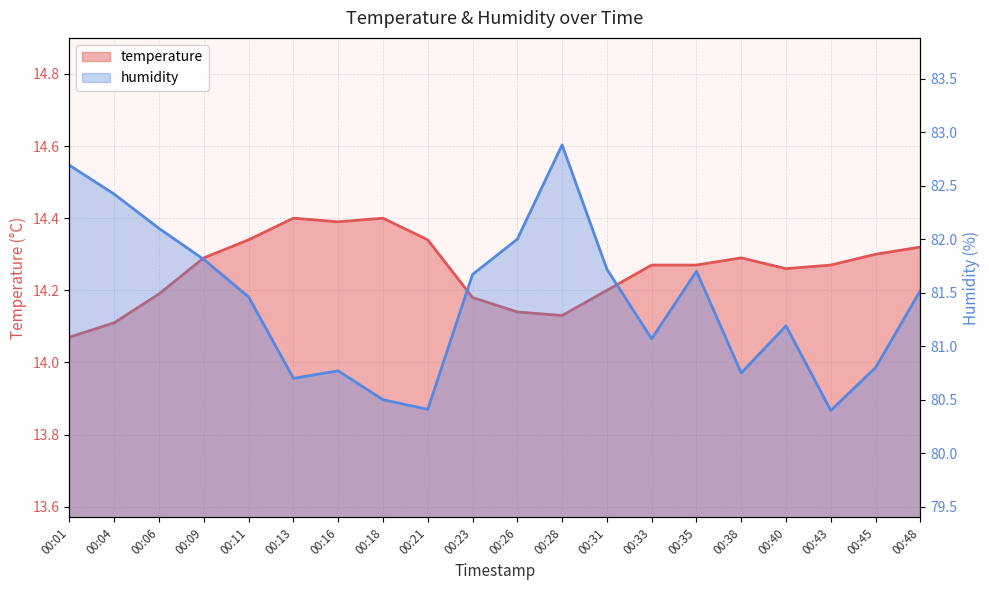

What is the difference between the highest and lowest values at 00:23?

67.5